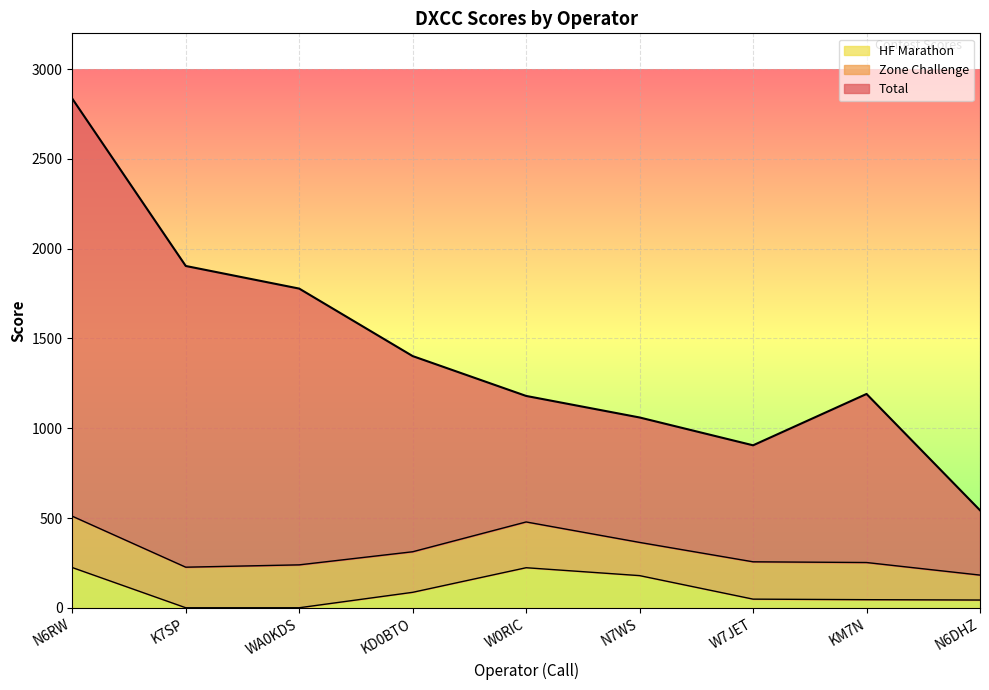

Is it true that HF Marathon equals 0 at WA0KDS?

True